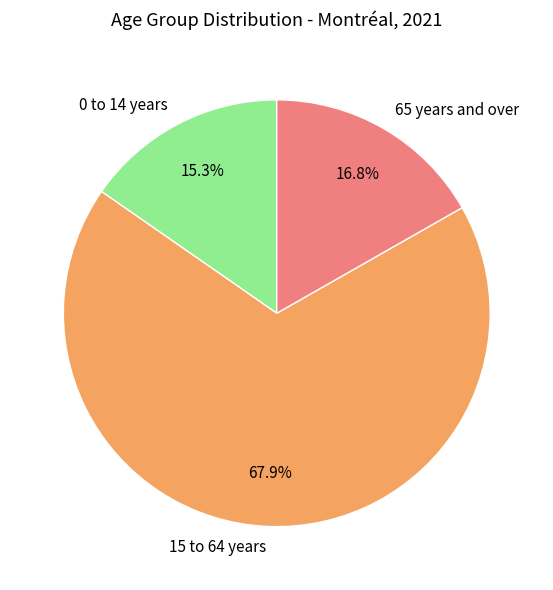

Does 0 to 14 years represent more than half of the total?

No